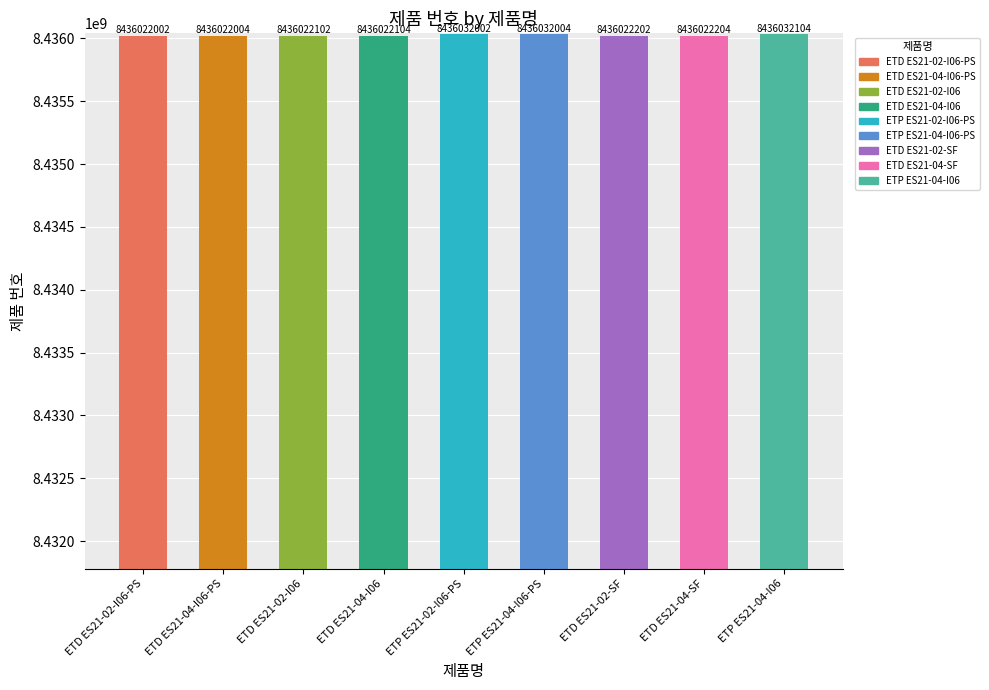

Which label corresponds to the largest value in the chart?

ETP ES21-04-I06